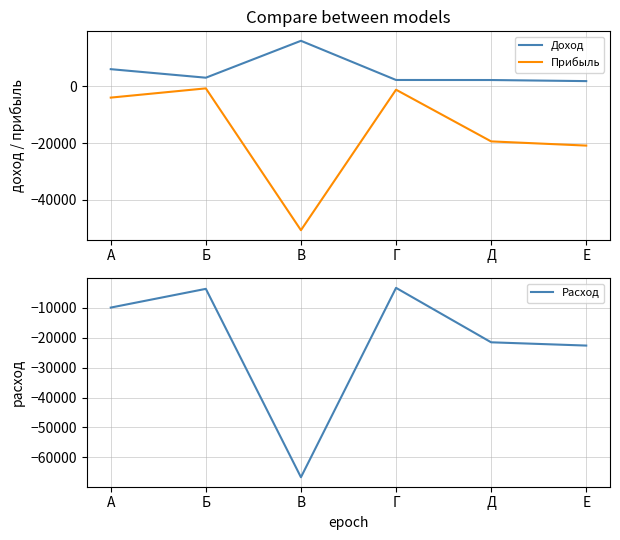

The Доход series shows 2966 at Д. True or false?

False